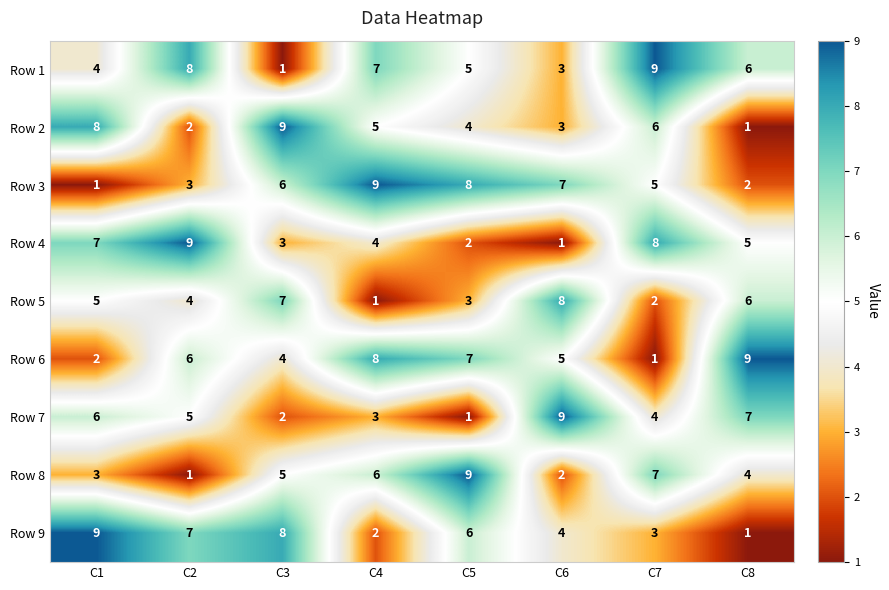

What is the total value across all series at C5?

45